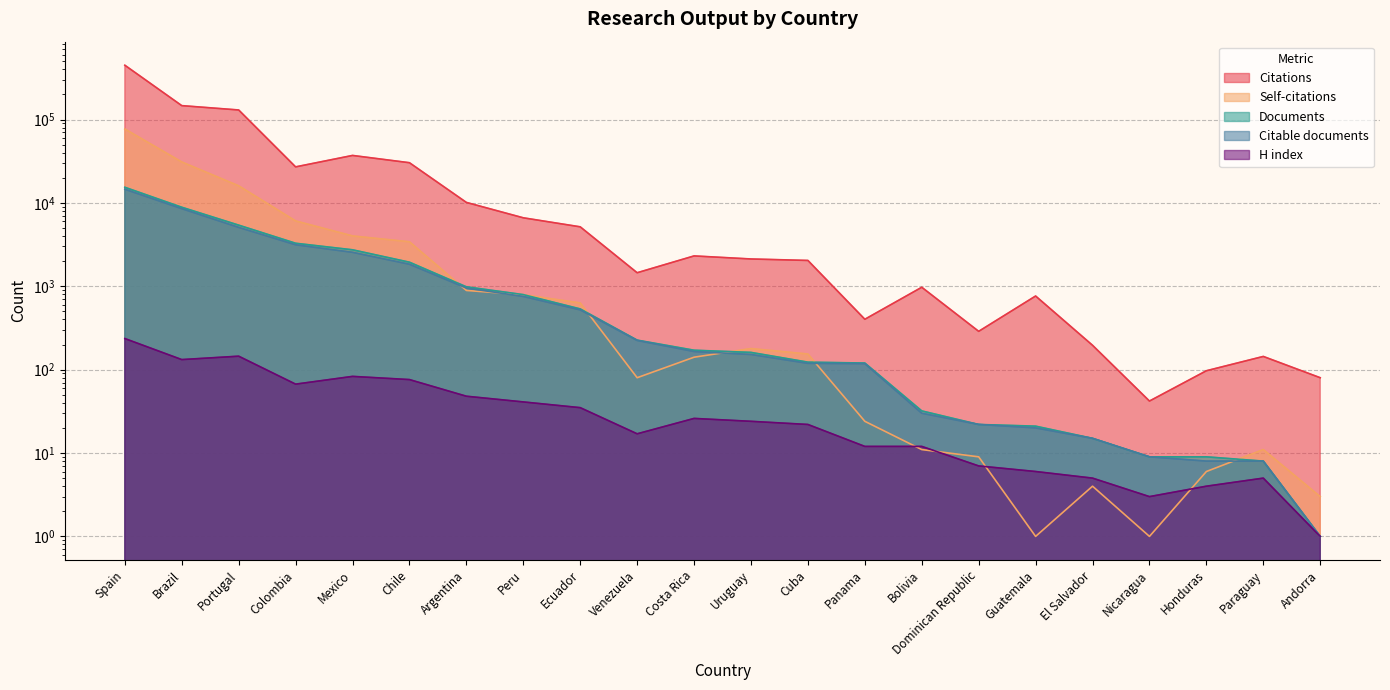

Is it true that Documents equals 9 at Honduras?

True